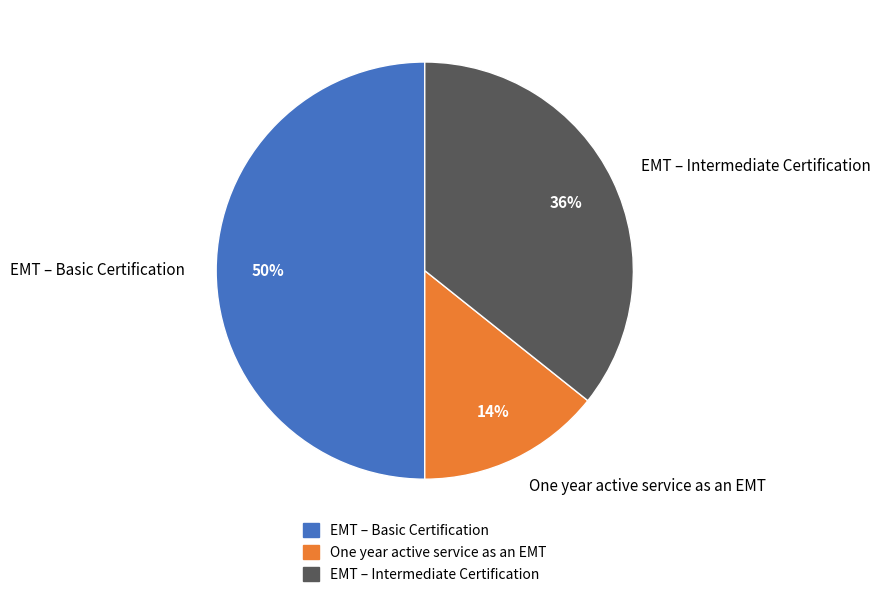

What is the ratio of the value at EMT – Intermediate Certification to the value at EMT – Basic Certification?

0.7